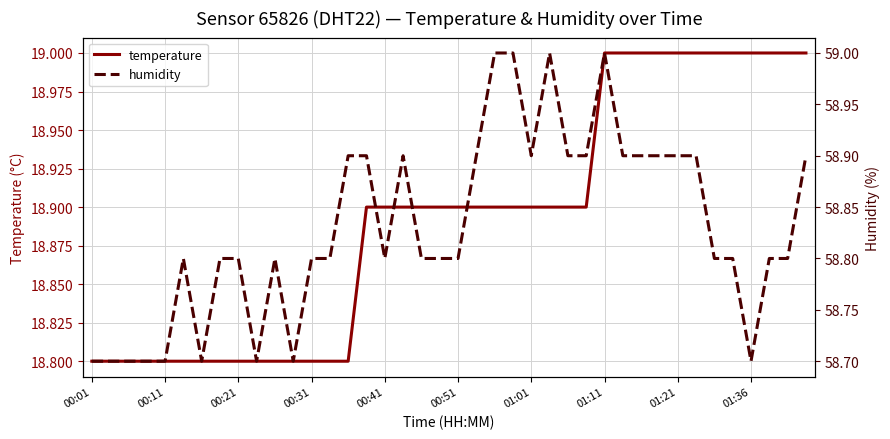

What is the lowest value of the temperature series?

18.8